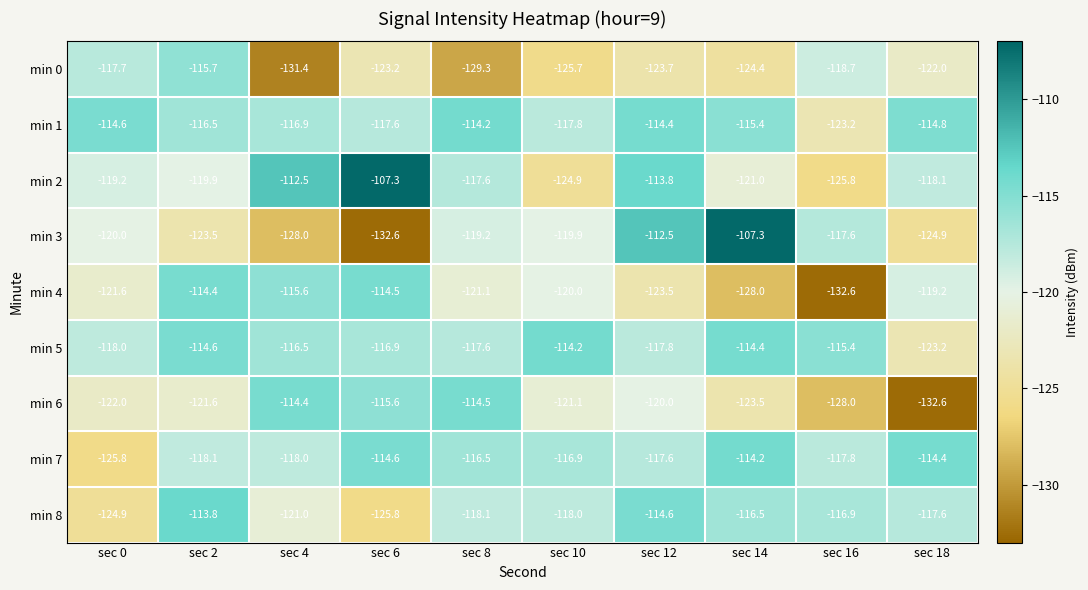

Which series has the widest spread of values?

min 3